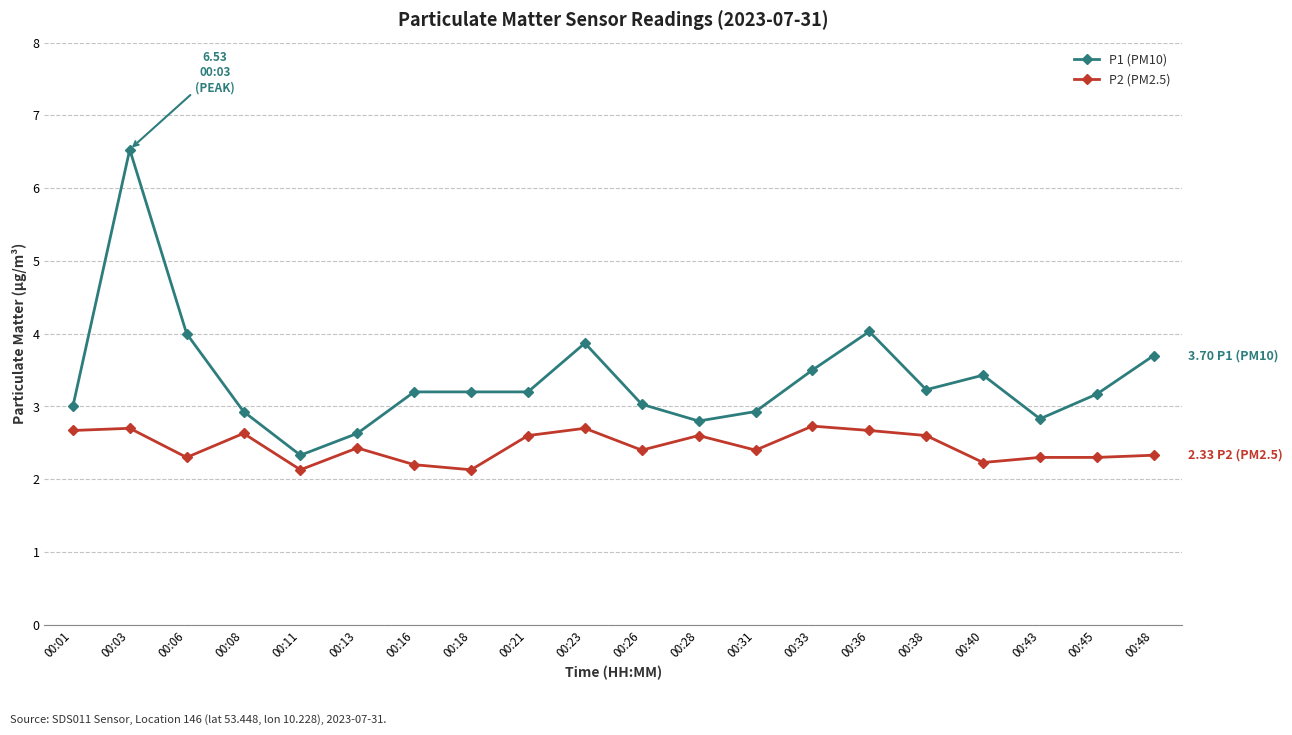

What is the lowest value of the P2 (PM2.5) series?

2.1